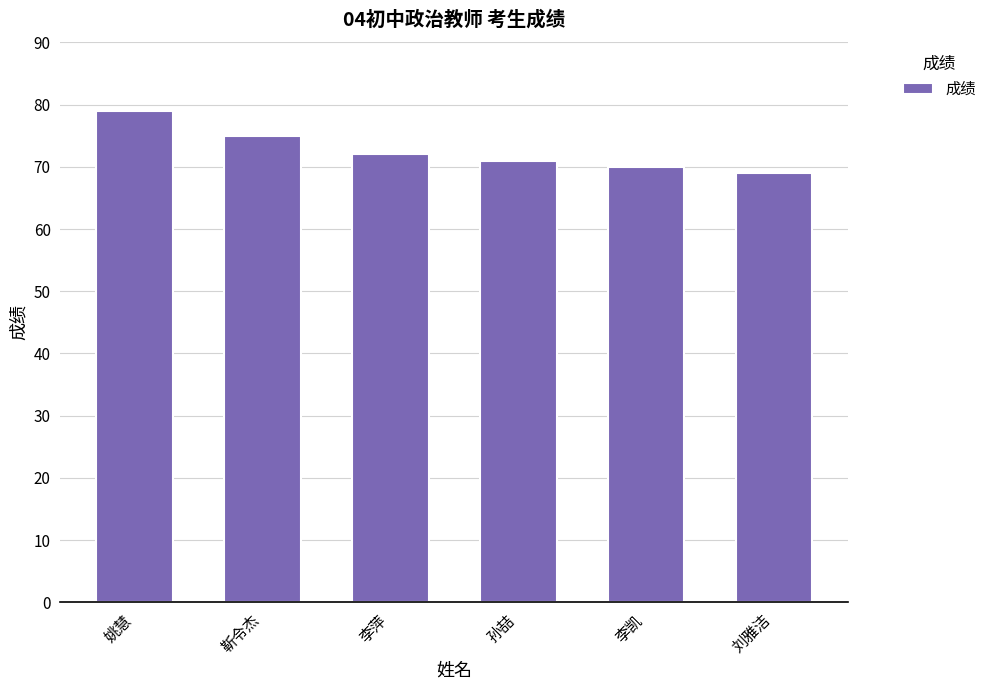

What is the ratio of the value at 孙喆 to the value at 李凯?

1.0